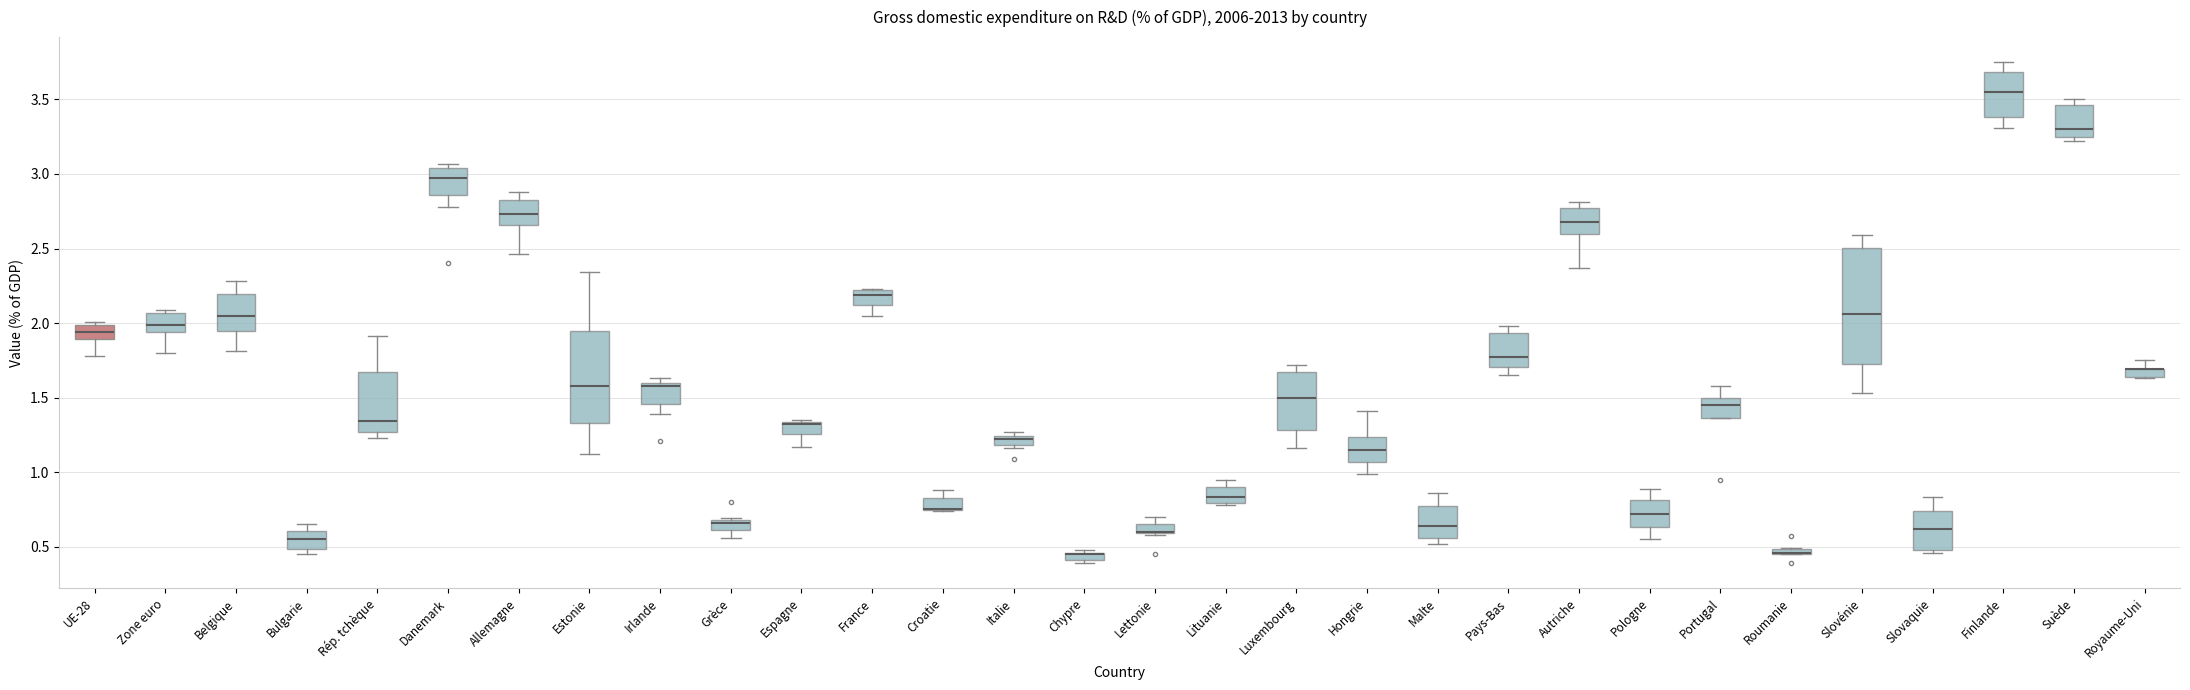

Comparing the boxes themselves (not the whiskers), which one is the tallest?

Slovénie